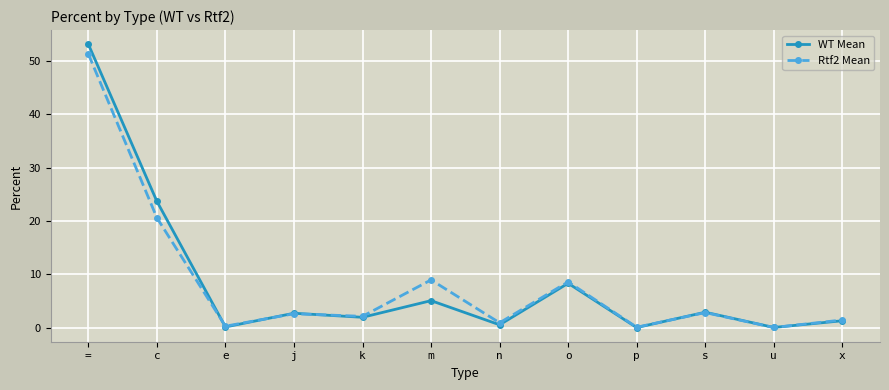

What is the lowest value of the WT Mean series?

0.1